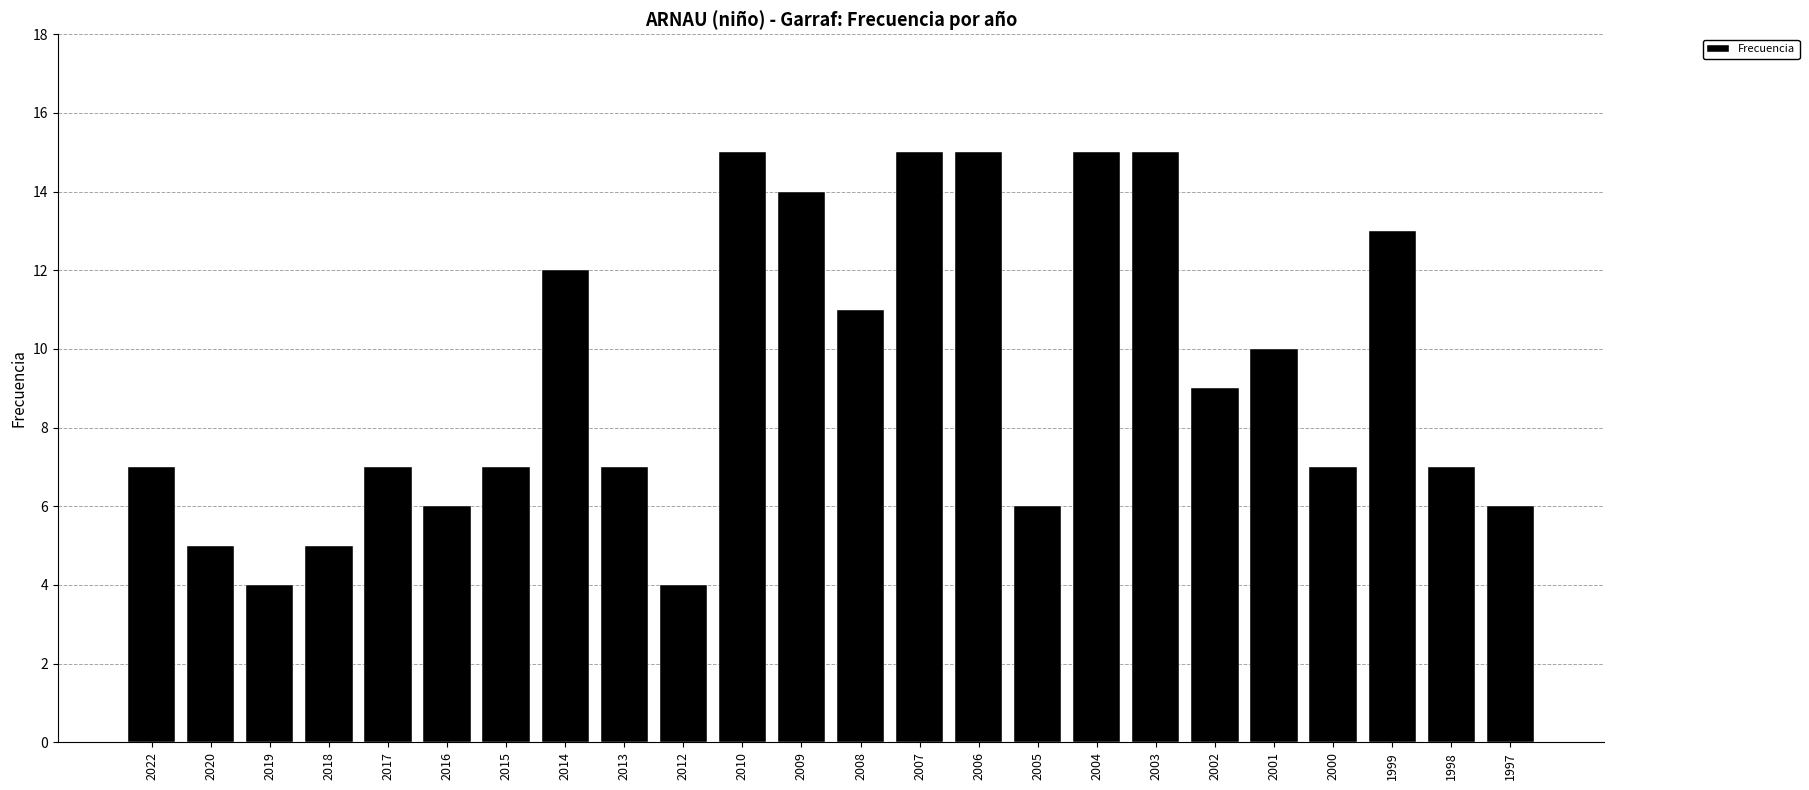

How many bars are there in total?

24